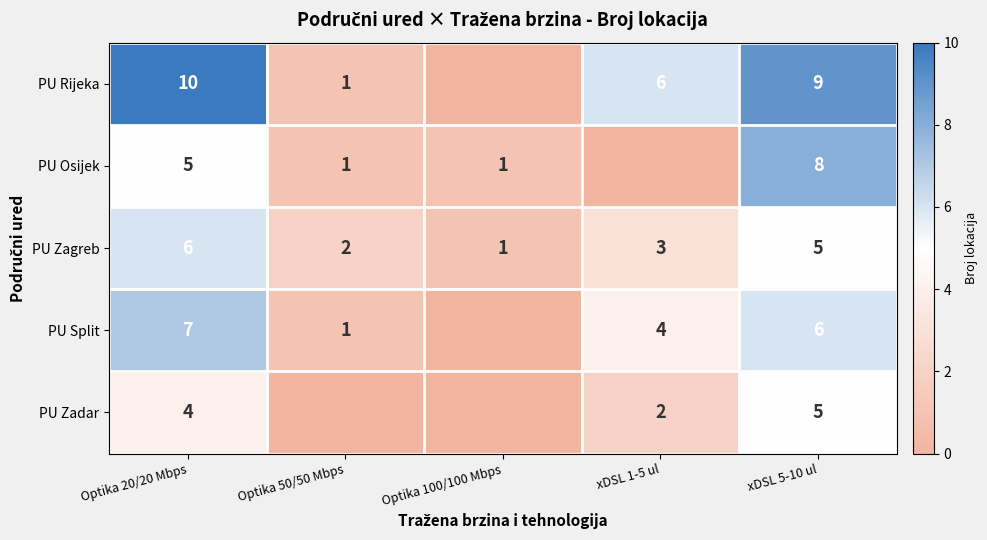

The value of PU Rijeka at Optika 50/50 Mbps is 0. True or false?

False